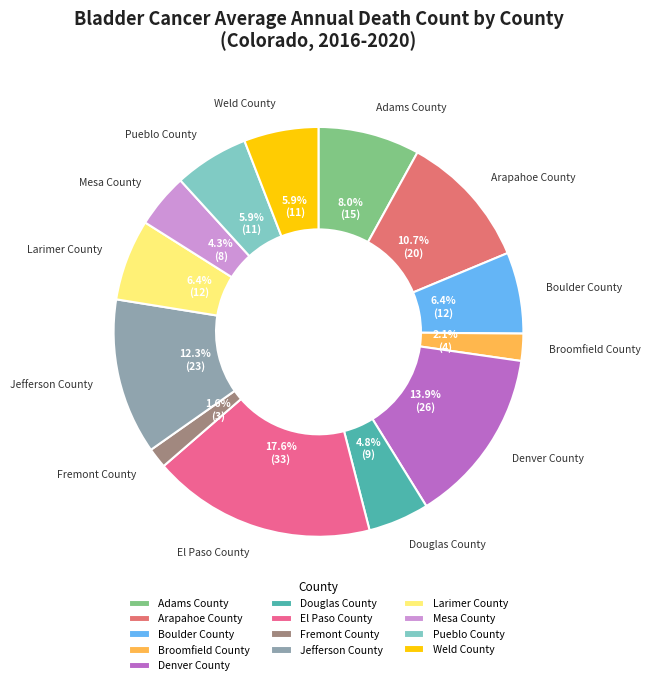

Which has a higher value, Arapahoe County or Weld County?

Arapahoe County